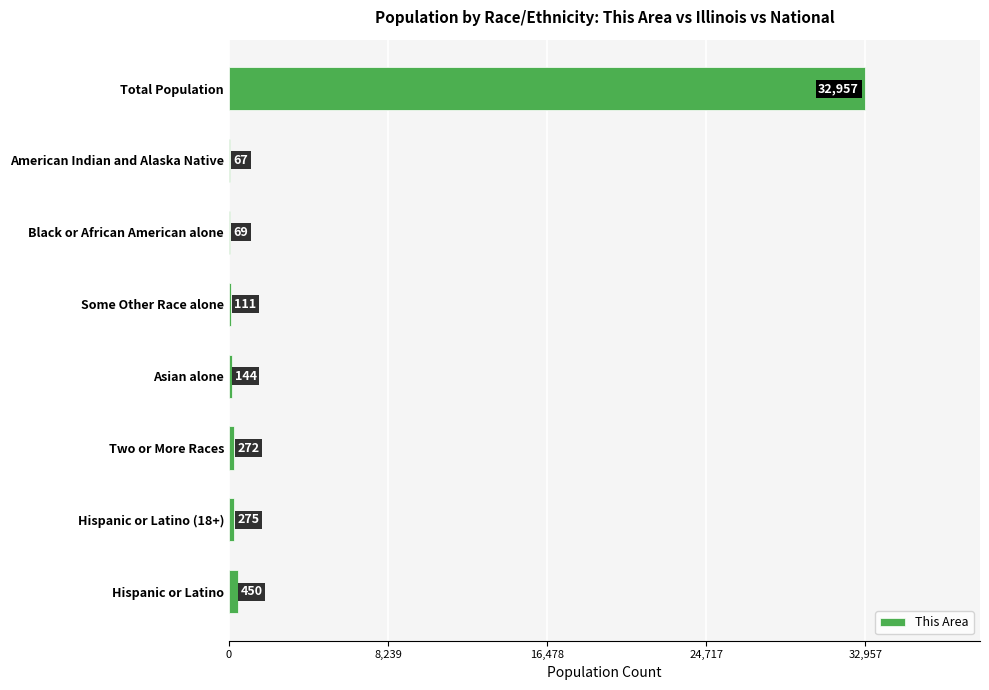

Reading bottom to top, what are all the values shown in this chart?

Hispanic or Latino=450	Hispanic or Latino (18+)=275	Two or More Races=272	Asian alone=144	Some Other Race alone=111	Black or African American alone=69	American Indian and Alaska Native=67	Total Population=32957